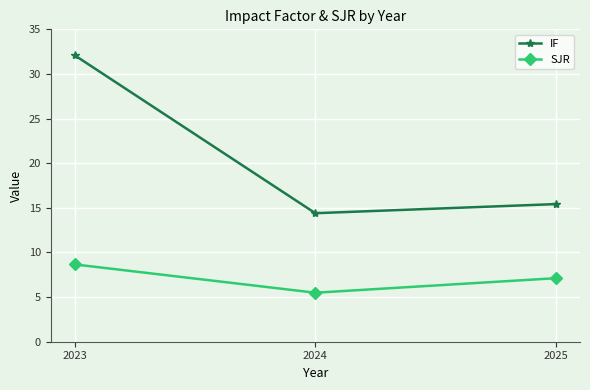

At 2024, list the series in order from largest to smallest.

IF, SJR